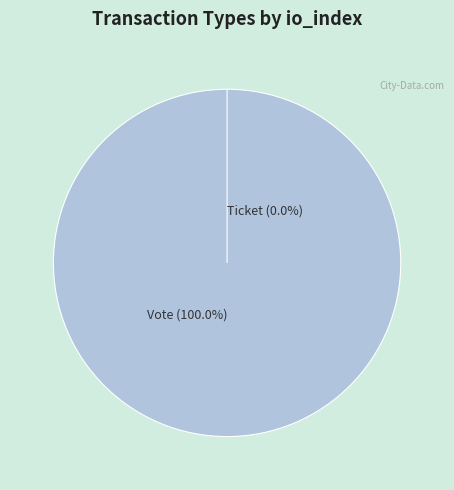

To the nearest percent, what is the difference between the largest and smallest slice percentages?

100%